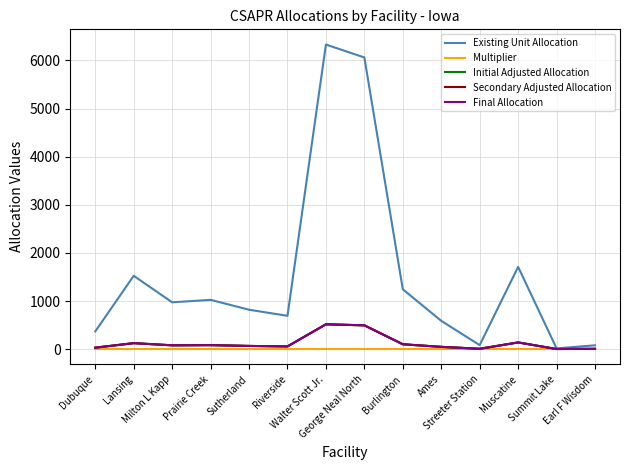

True or false: Initial Adjusted Allocation and Final Allocation intersect in this chart.

False